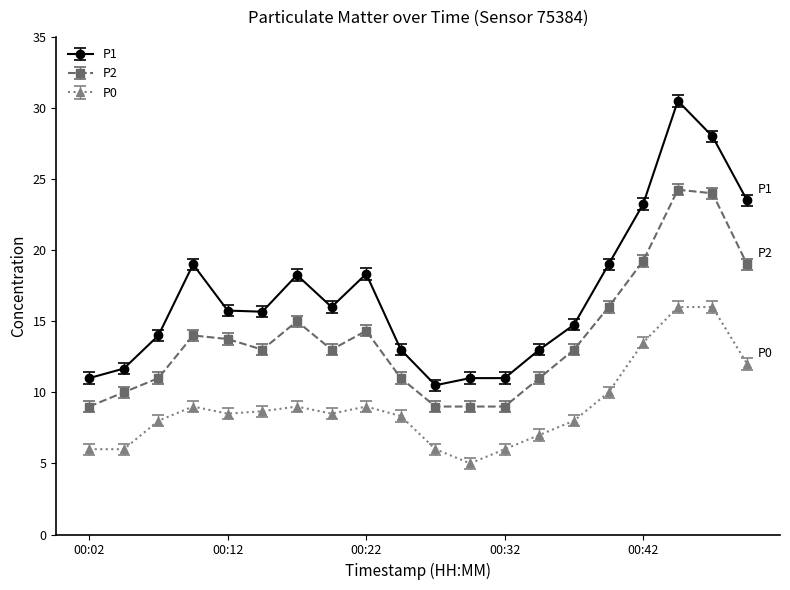

List the series in order of their peak value, lowest first.

P0, P2, P1